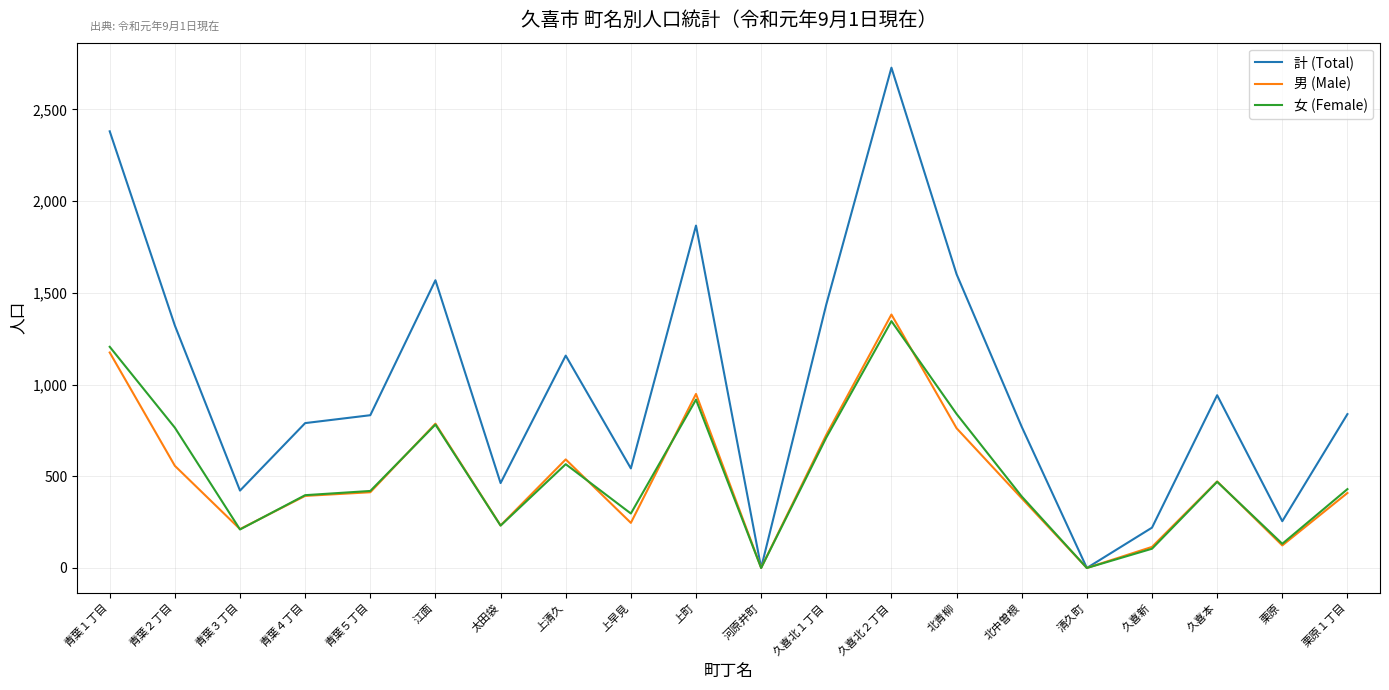

What is the average value of the 計 (Total) series?

1007